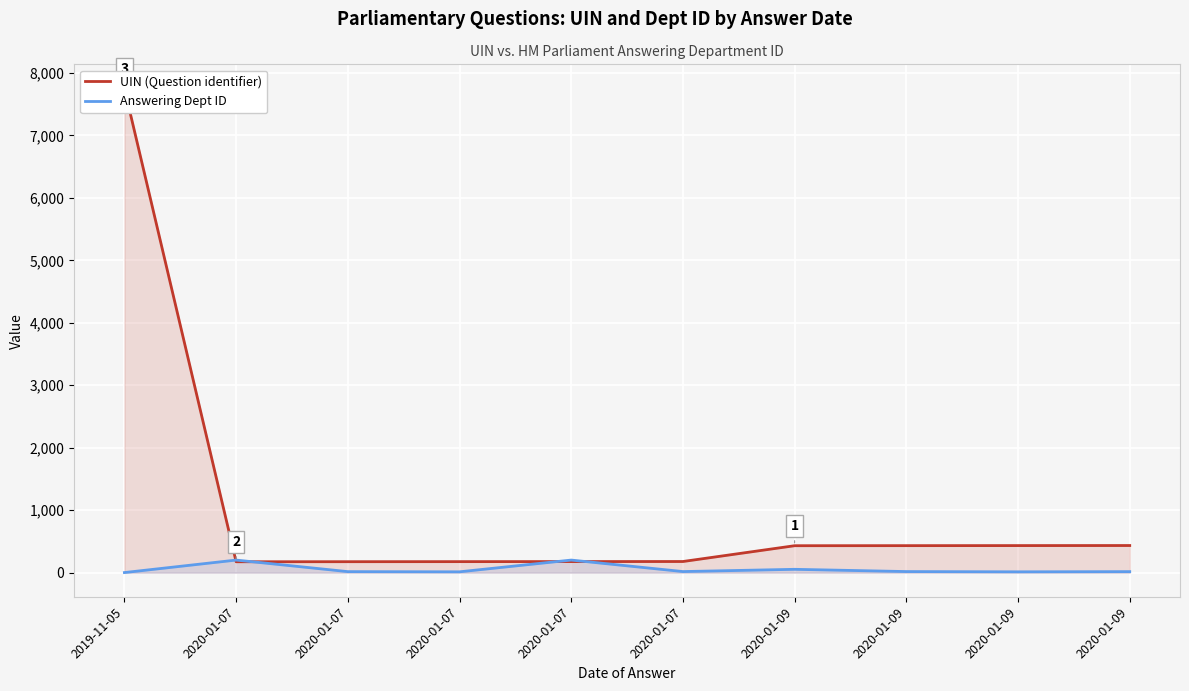

Is it true that UIN (Question identifier) equals 176 at 2020-01-07?

True